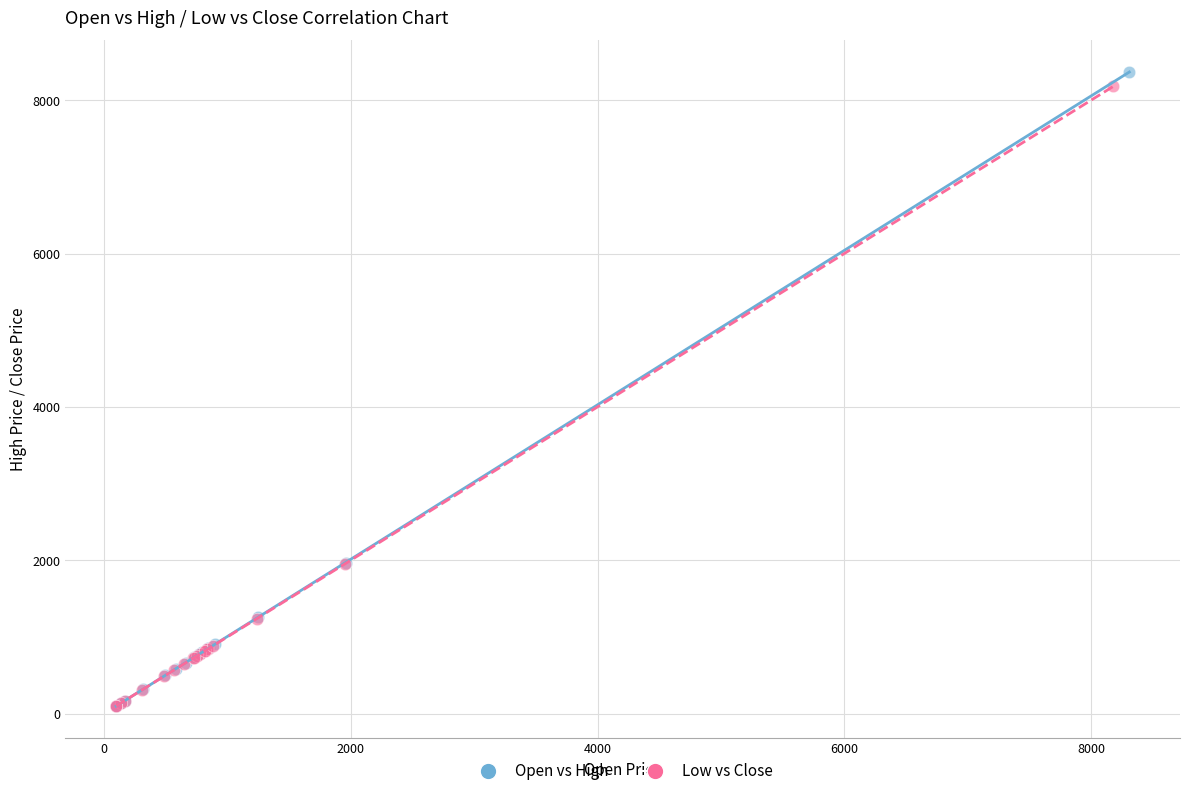

Which series has the widest spread of Y values?

Open vs High